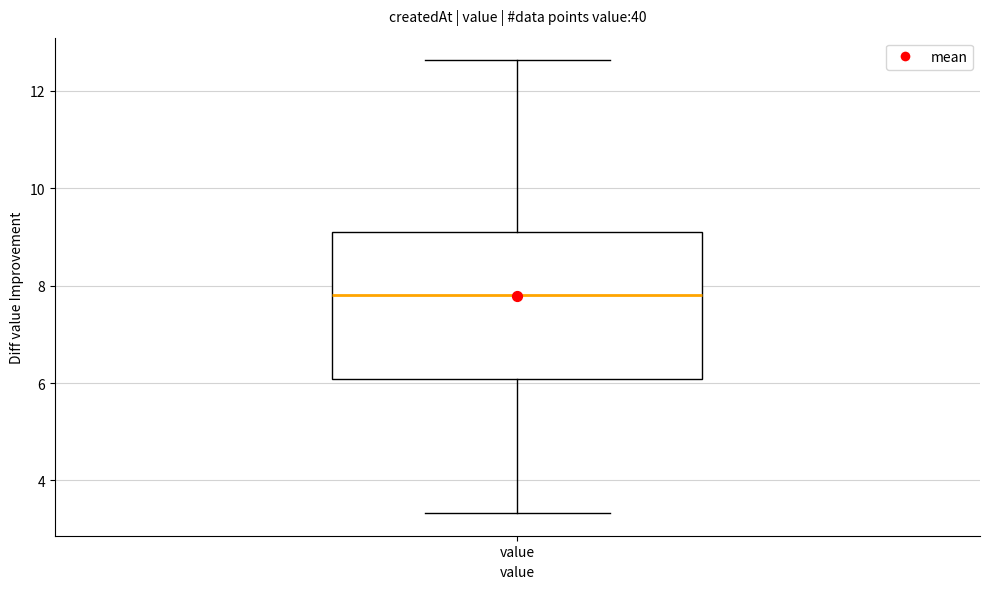

Where does the upper whisker of the box for value end on the y-axis? The values are not printed on the chart, so give them approximately, as read against the axis.

12.6